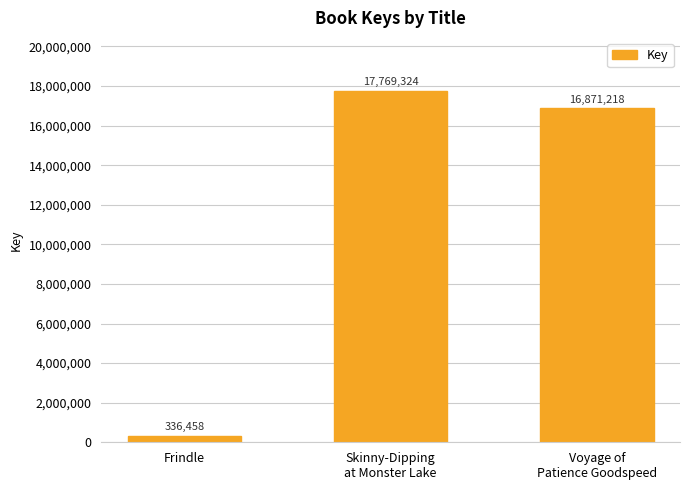

What is the difference between the maximum and minimum values?

17432866